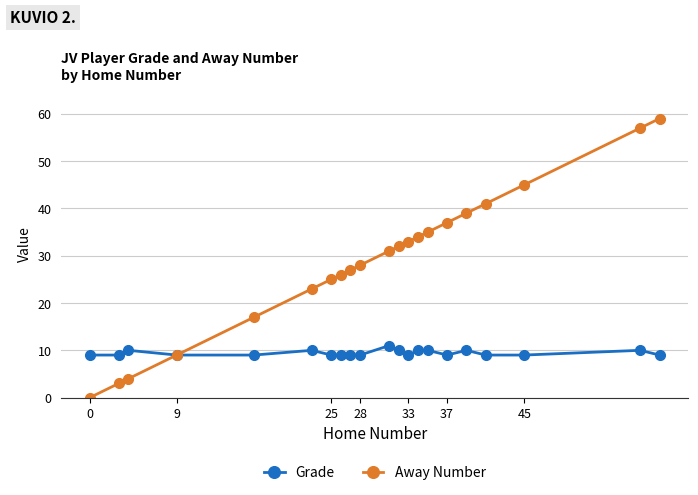

True or false: Grade has more than 1 points higher than both neighbors.

True